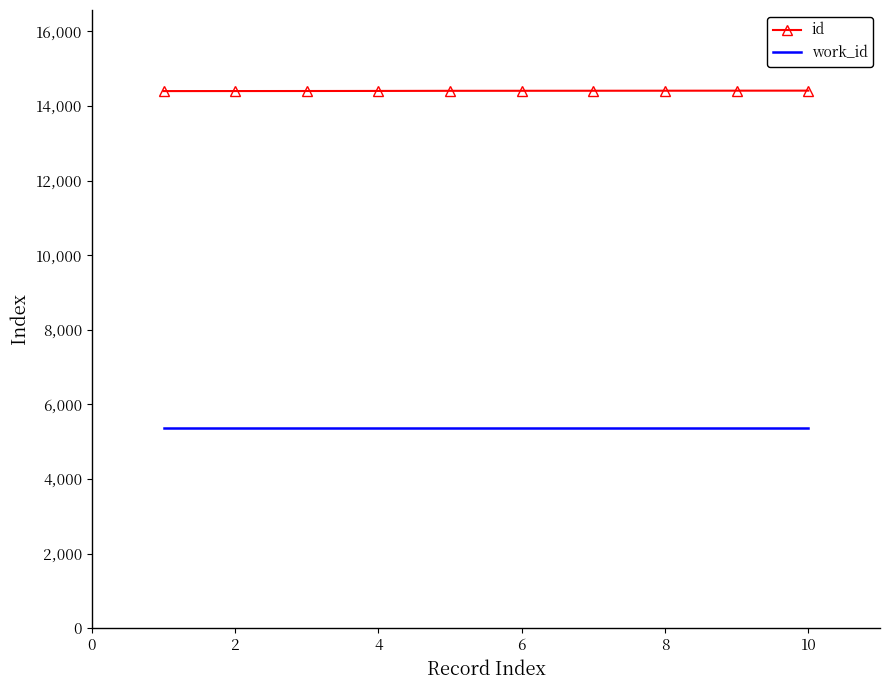

Rank the series by their maximum value, from lowest to highest.

work_id, id